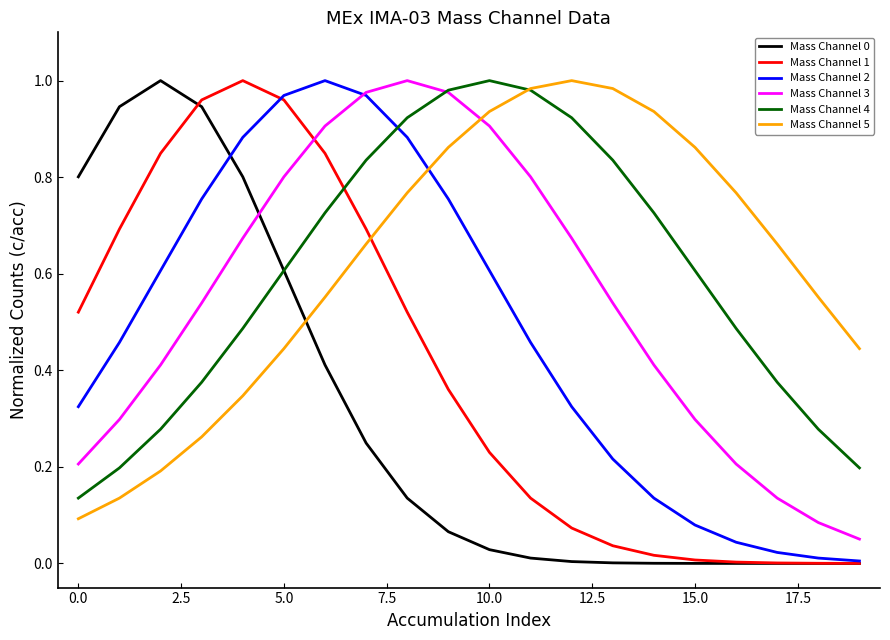

After their last crossing, which series has the higher values: Mass Channel 5 or Mass Channel 0?

Mass Channel 5